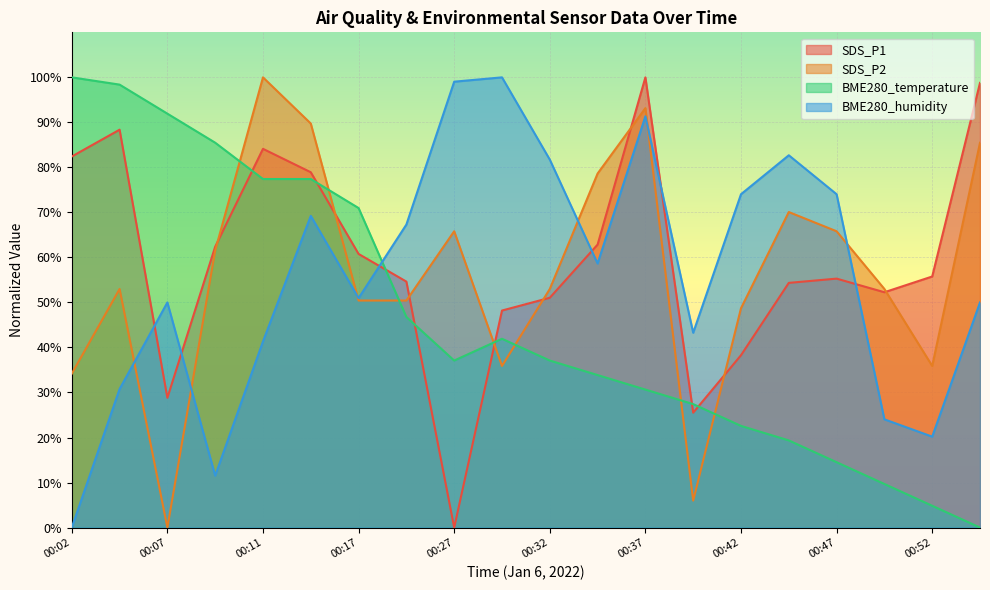

At which category is the sum across all series the highest?

00:14